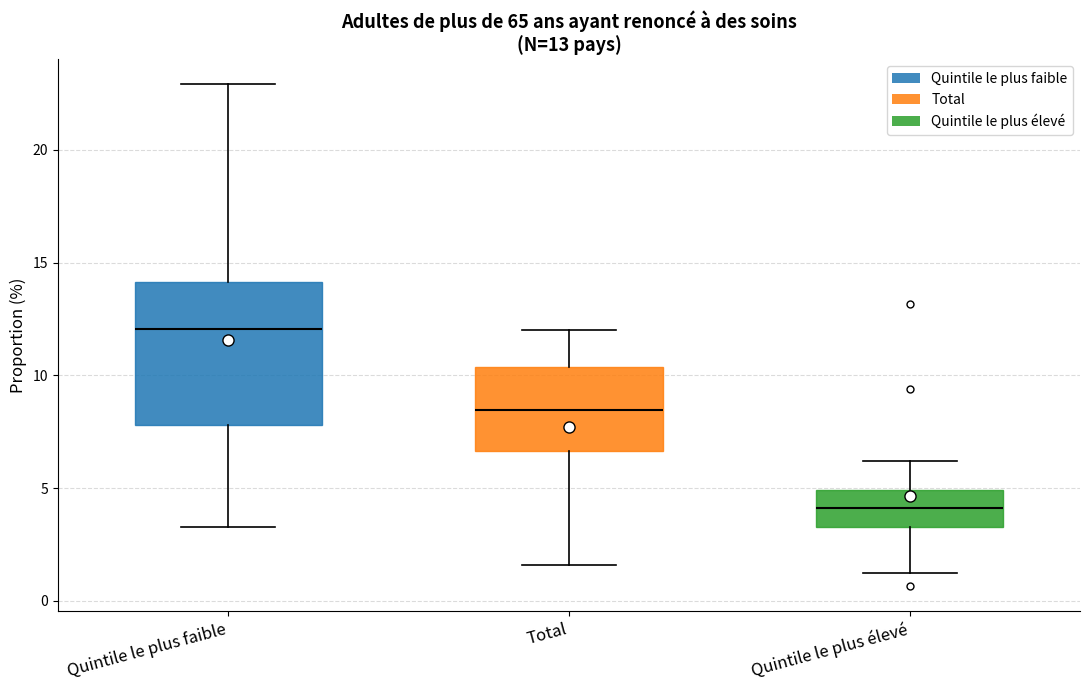

Which box's median line is the lowest?

Quintile le plus élevé